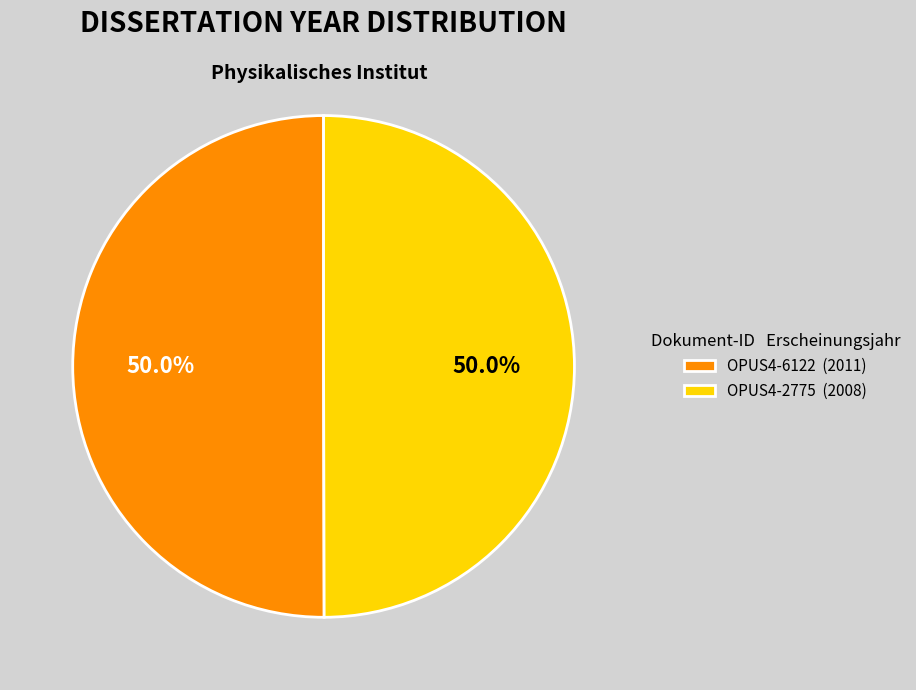

How many slices are in this pie chart?

2